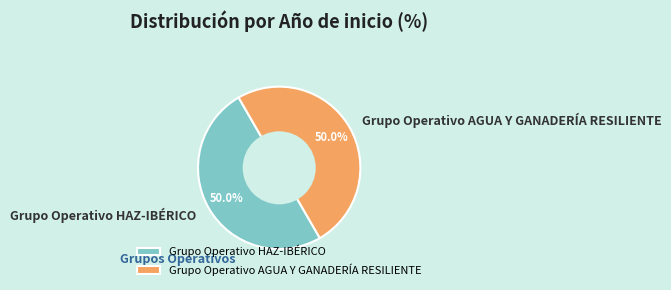

Combined, what portion of the pie is Grupo Operativo AGUA Y GANADERÍA RESILIENTE and Grupo Operativo HAZ-IBÉRICO?

100.0%